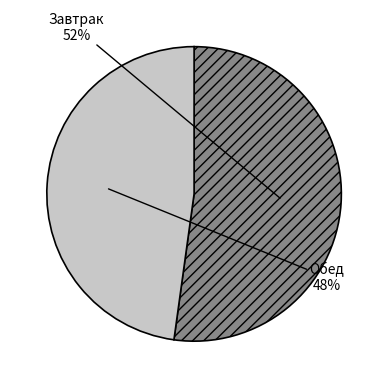

Which category accounts for the majority?

Завтрак